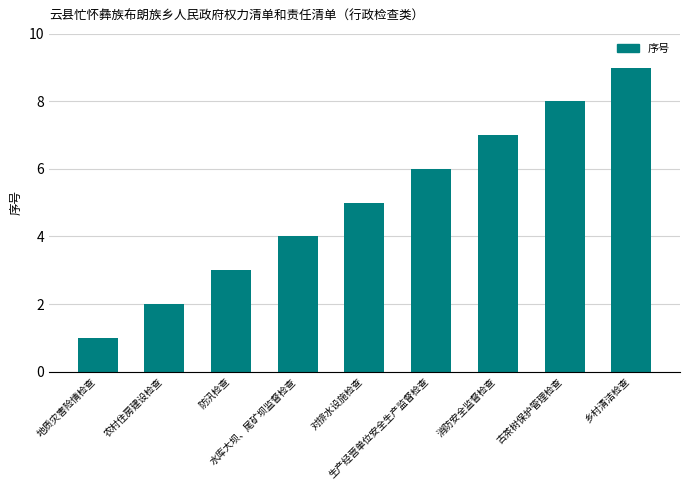

Reading left to right, transcribe all the data shown in this chart.

地质灾害险情检查=1	农村住房建设检查=2	防汛检查=3	水库大坝、尾矿坝监督检查=4	对排水设施检查=5	生产经营单位安全生产监督检查=6	消防安全监督检查=7	古茶树保护管理检查=8	乡村清洁检查=9